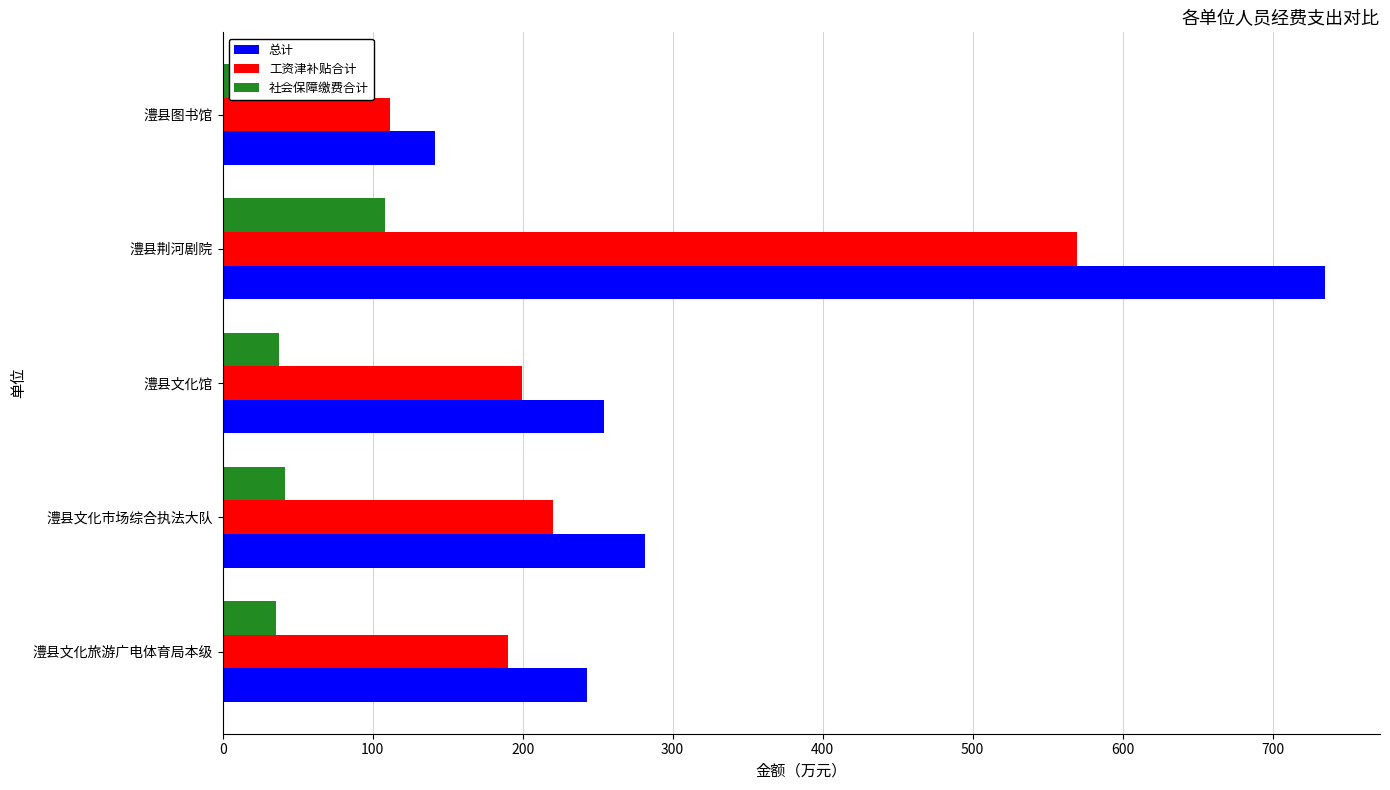

What is the sum of all 总计 values?

1655.3